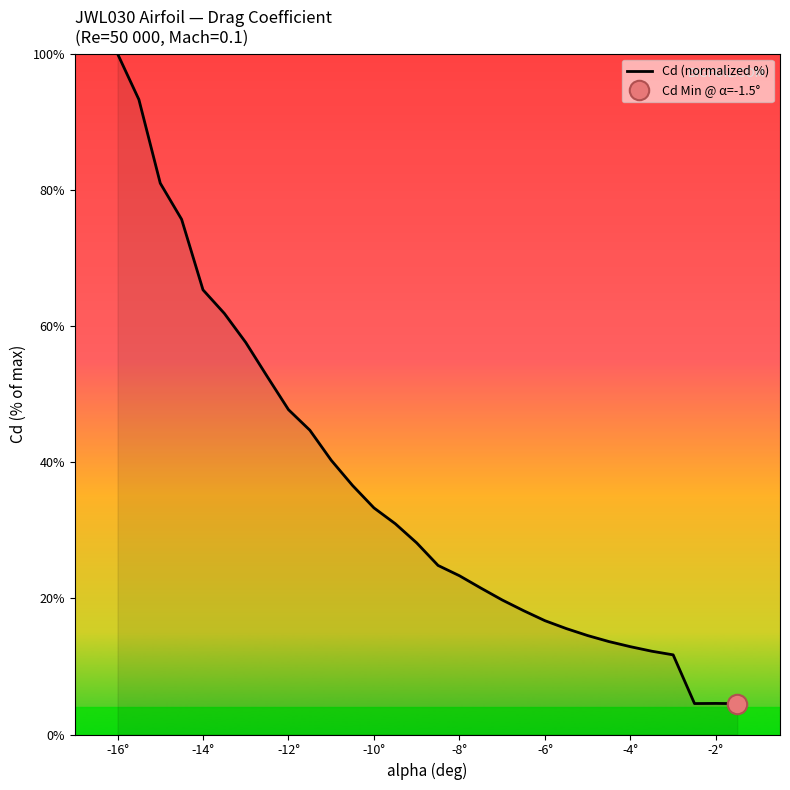

What is the highest value of the Cd (normalized %) series?

100.0